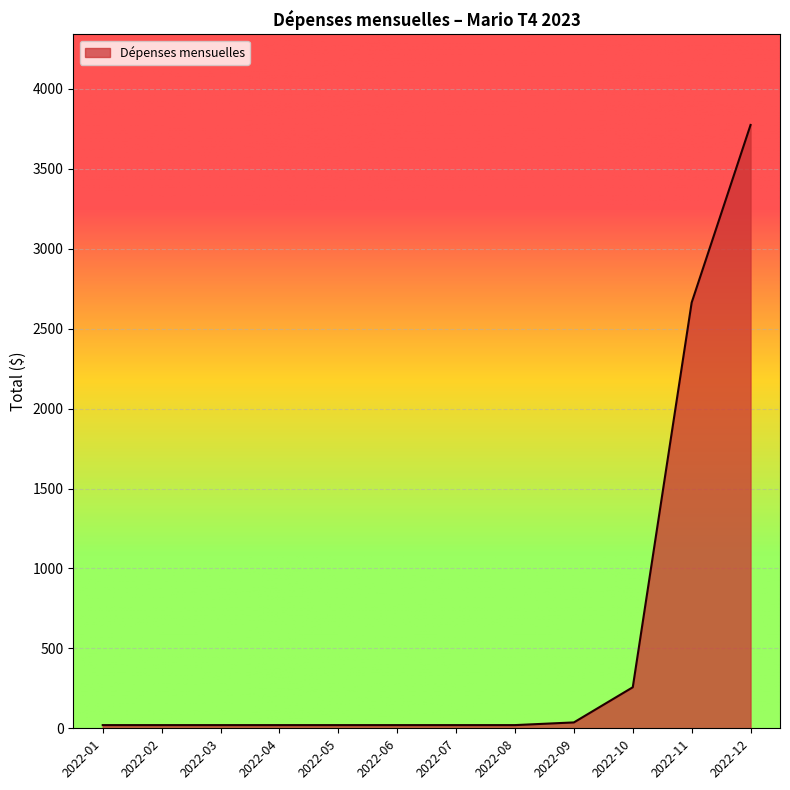

Does the chart display data point markers on the line(s)?

No